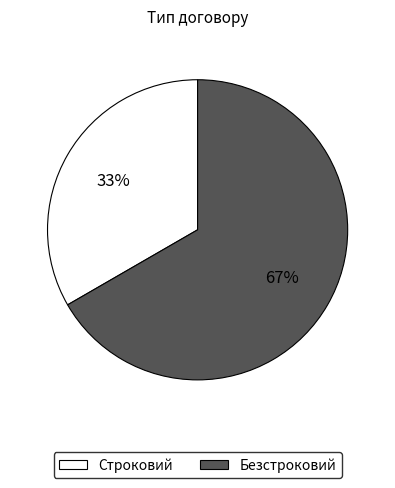

Is it true that Строковий is 45% of the pie?

False